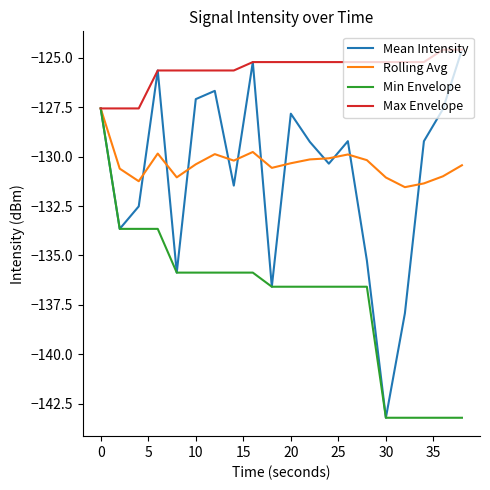

What is the smallest value displayed?

-143.2